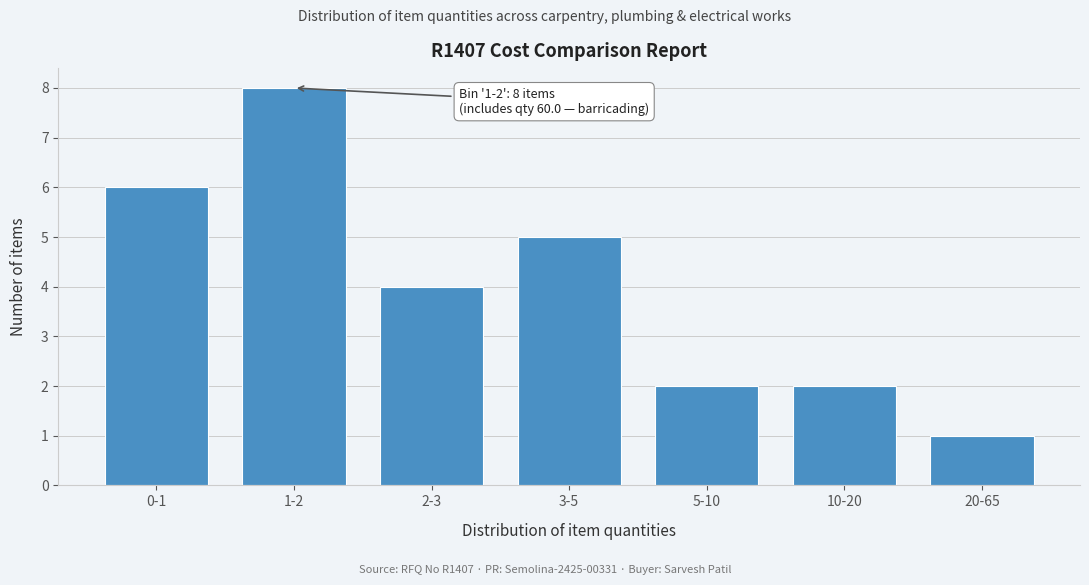

Reading left to right, extract all data points from this chart.

0-1=6	1-2=8	2-3=4	3-5=5	5-10=2	10-20=2	20-65=1